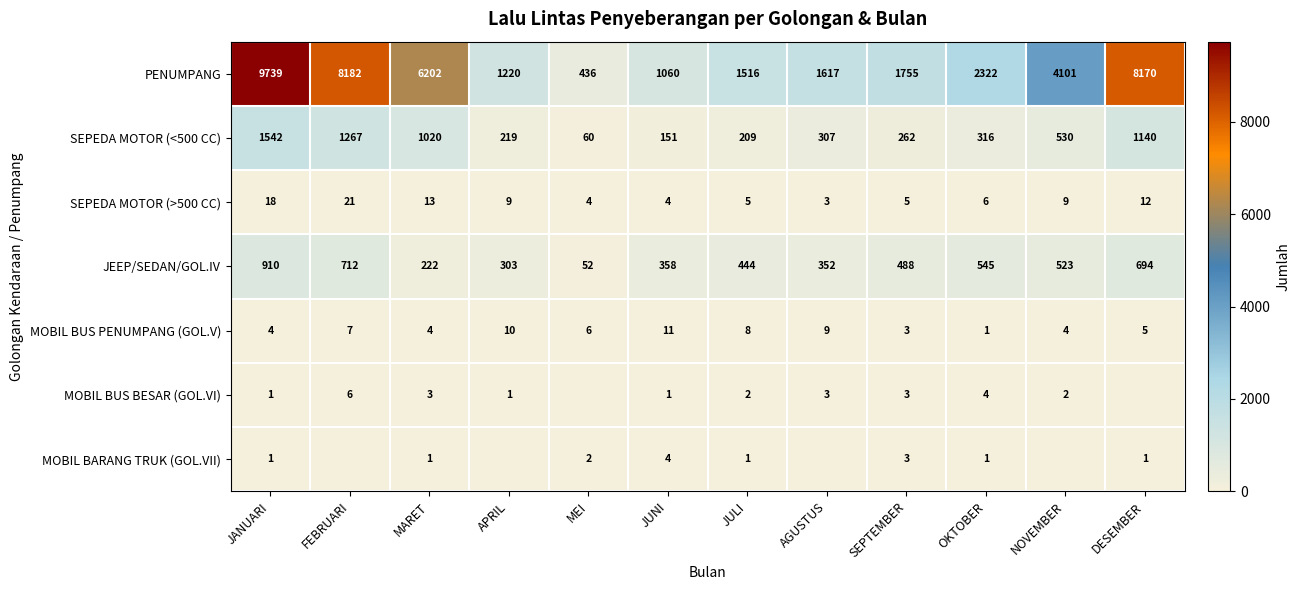

At how many categories does at least one series exceed 3449?

5